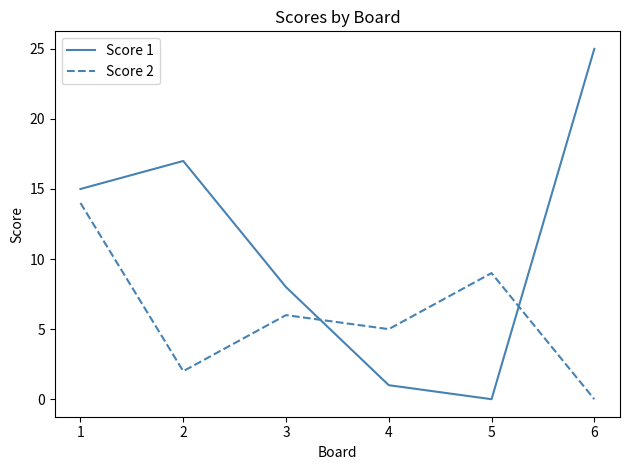

True or false: Score 2 has a value of 13 at 5.

False